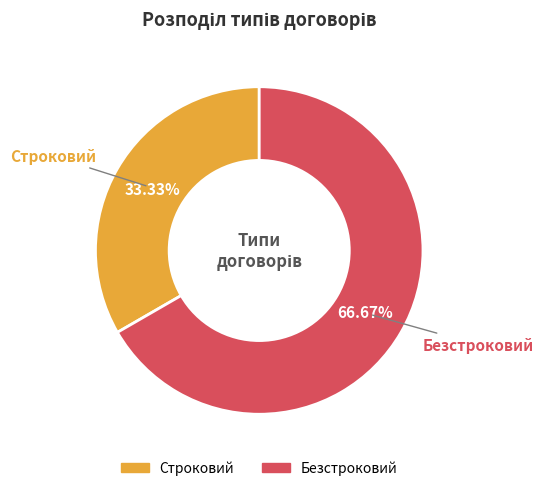

How many segments does this pie chart have?

2